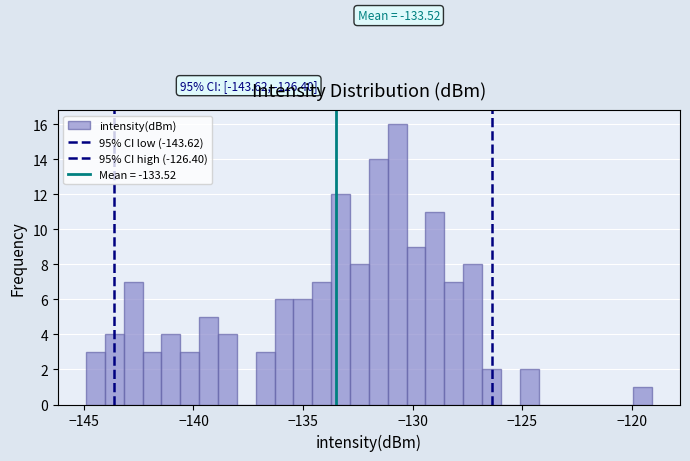

Around what value on the x-axis is the tallest bar? Give the approximate position of its centre, as read against the axis.

-130.5